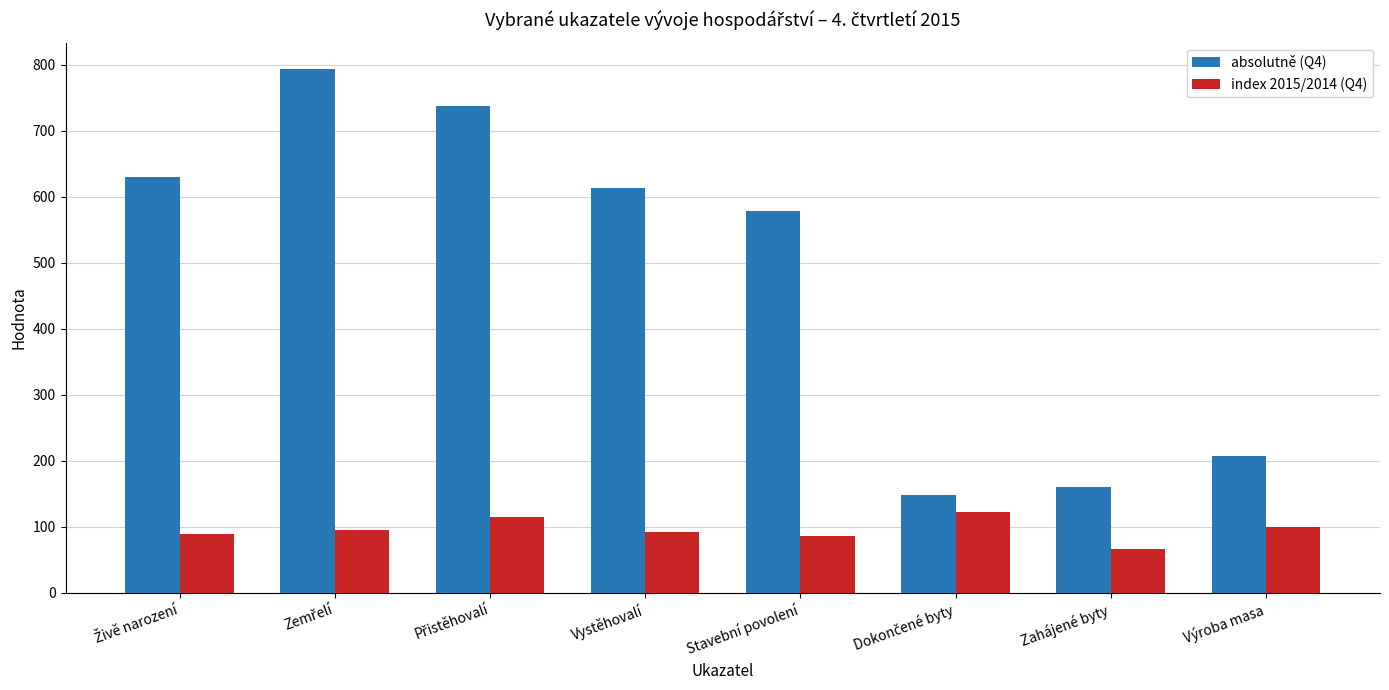

What is the sum of all absolutně (Q4) values?

3868.0